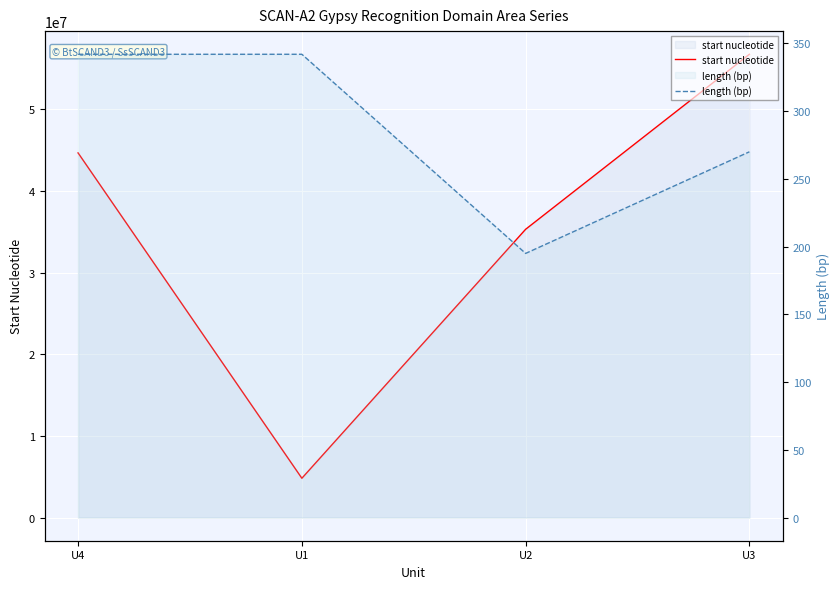

Is the value of length (bp) at U2 greater than the value of start nucleotide at U4?

No